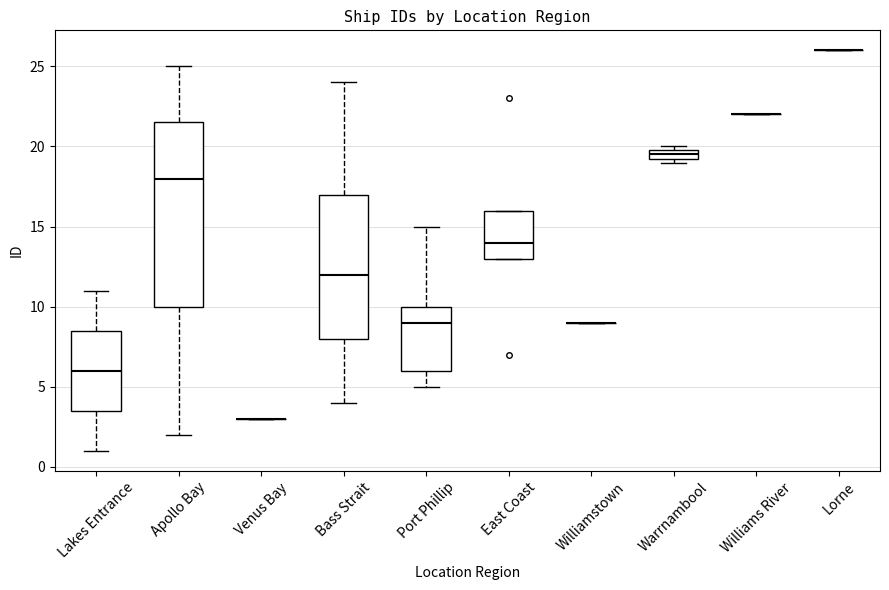

Comparing the boxes themselves (not the whiskers), which one is the tallest?

Apollo Bay